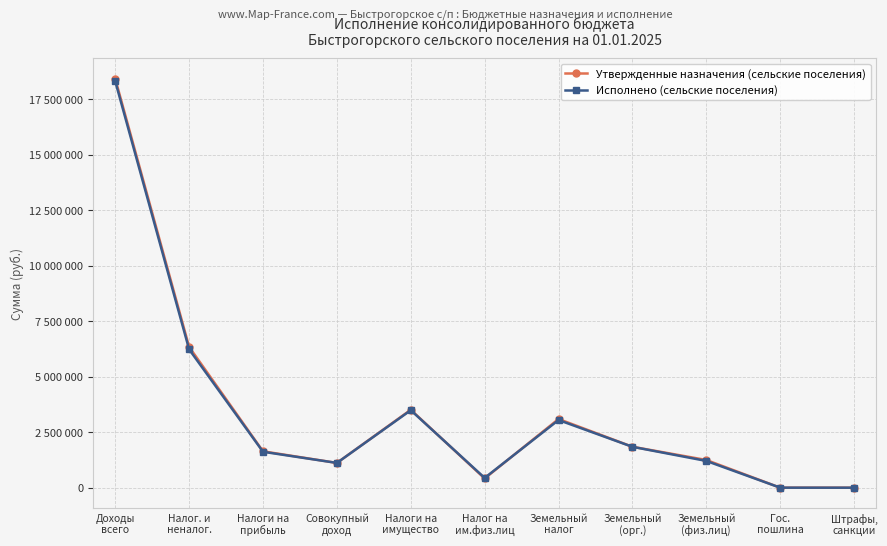

Rank the series by their maximum value, from lowest to highest.

Исполнено (сельские поселения), Утвержденные назначения (сельские поселения)